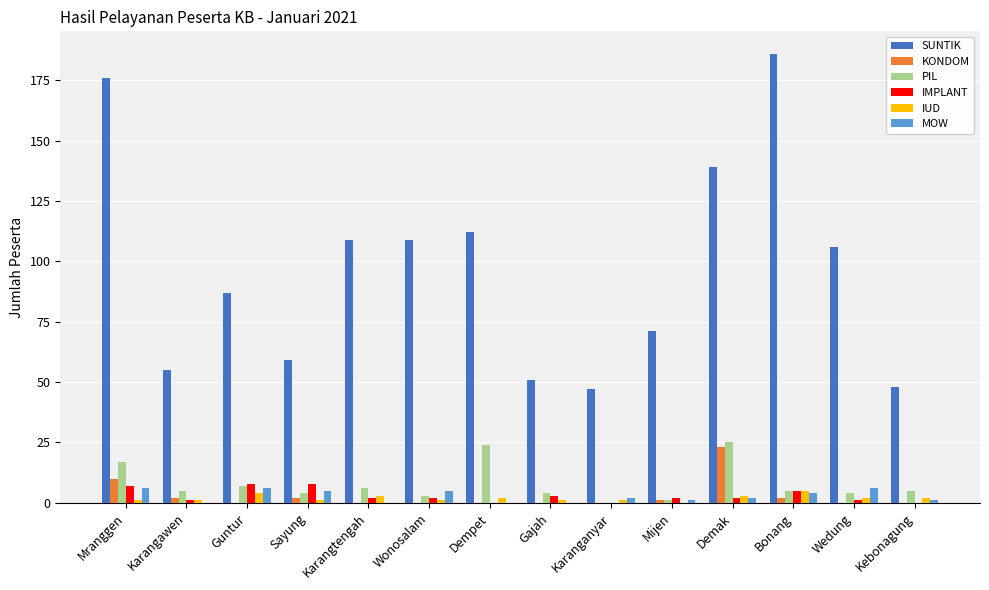

Which series changed the most between Mranggen and Kebonagung?

SUNTIK